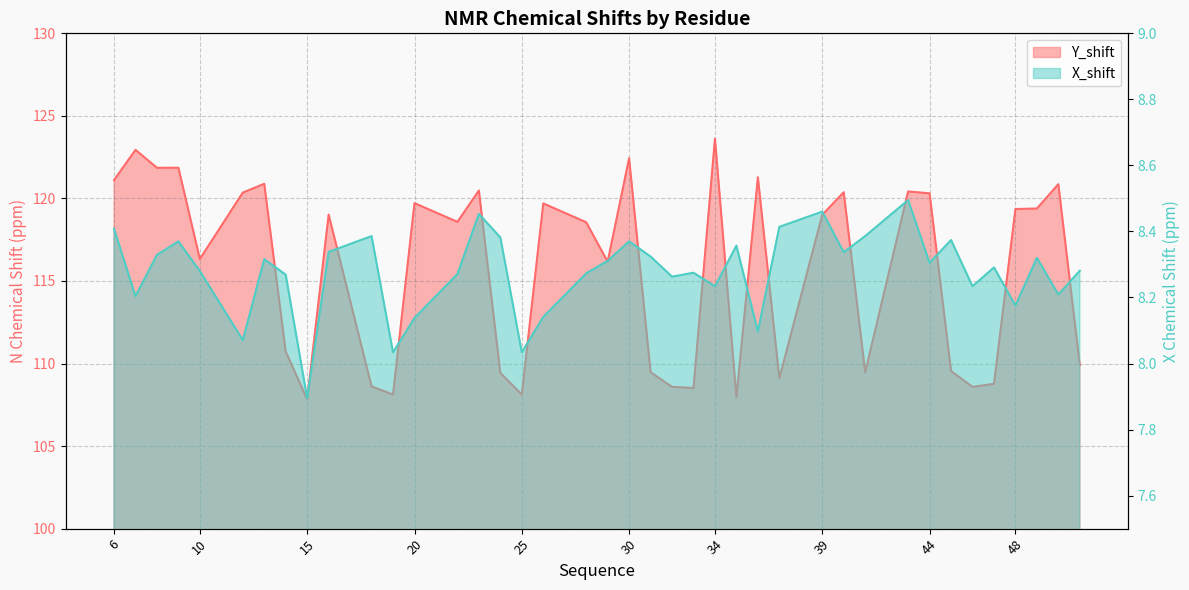

At how many categories does at least one series exceed 112?

24